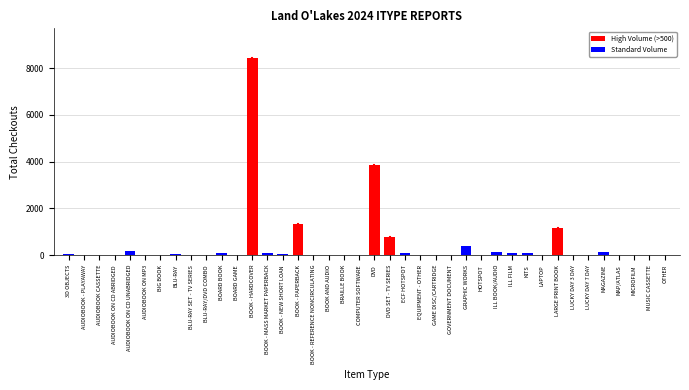

Is it true that the value at DVD is 3858?

True